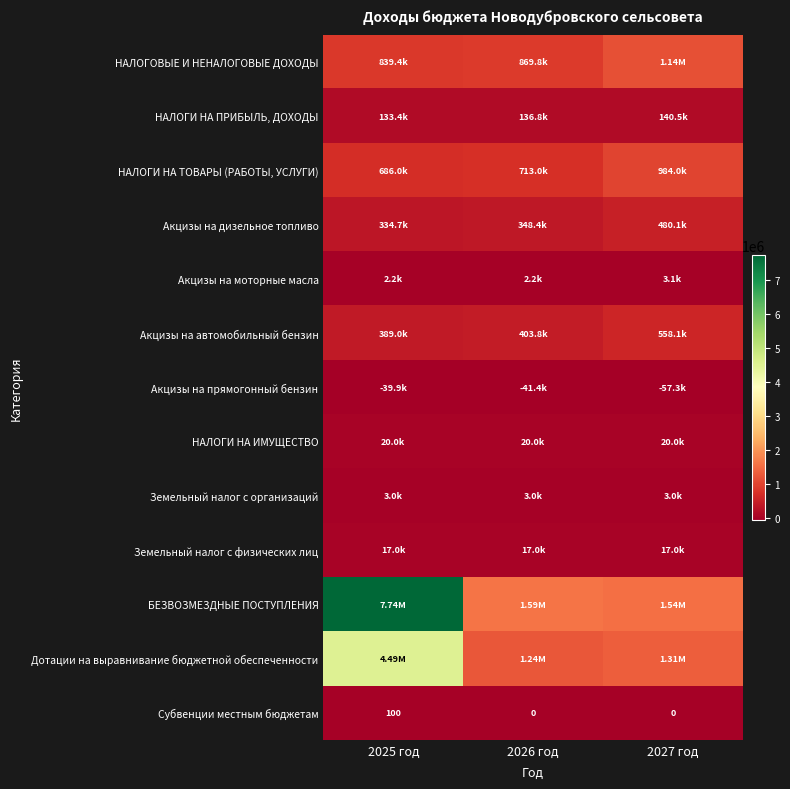

What is the sum of the Субвенции местным бюджетам values at 2027 год and 2025 год?

100